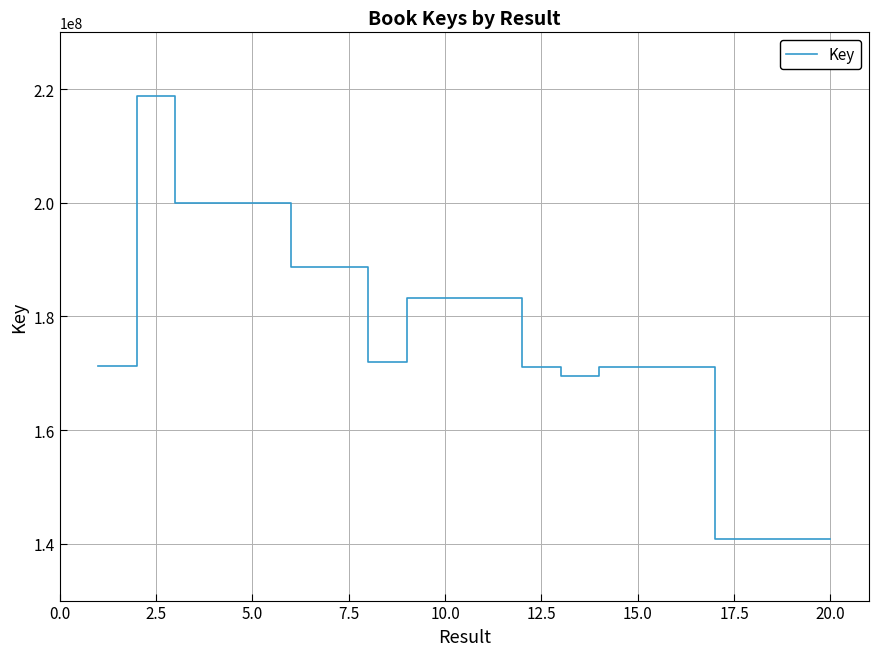

What is the difference between the maximum and minimum values?

78026639